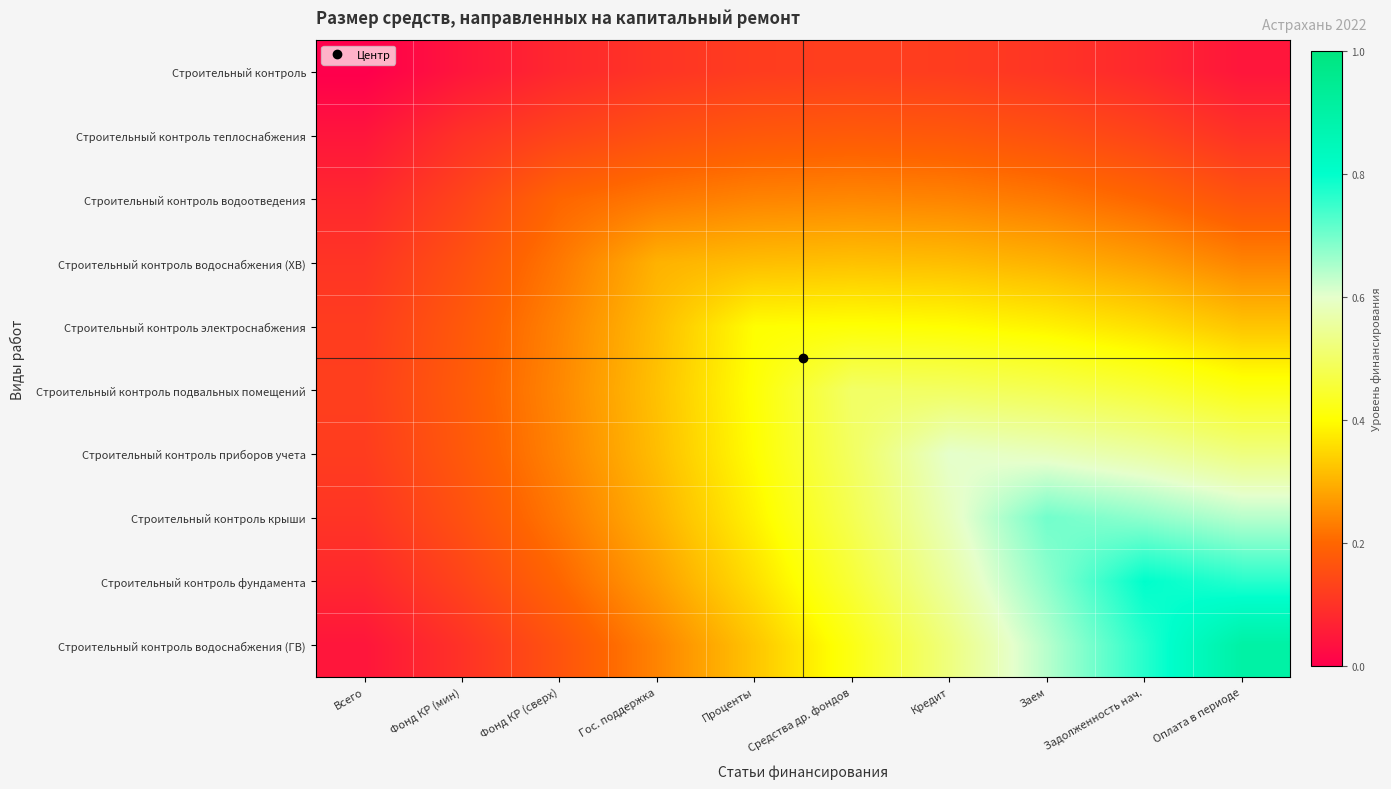

List the series in order of their peak value, highest first.

Строительный контроль водоснабжения (ГВ), Строительный контроль фундамента, Строительный контроль крыши, Строительный контроль приборов учета, Строительный контроль подвальных помещений, Строительный контроль электроснабжения, Строительный контроль водоснабжения (ХВ), Строительный контроль водоотведения, Строительный контроль теплоснабжения, Строительный контроль